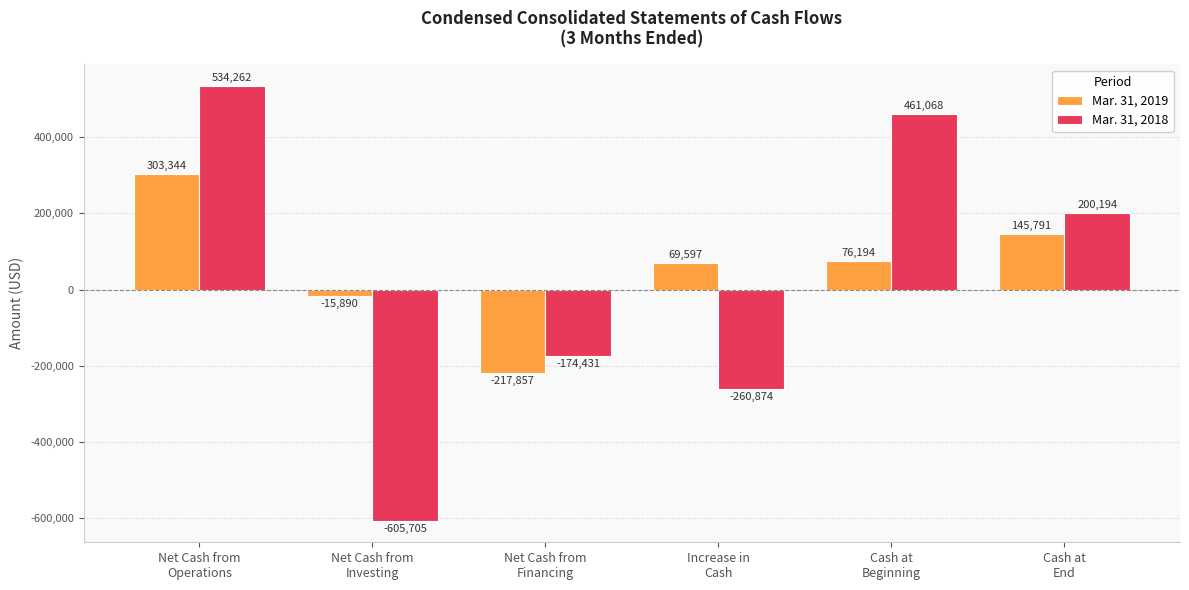

How many values in the Mar. 31, 2019 series are below 76194?

3